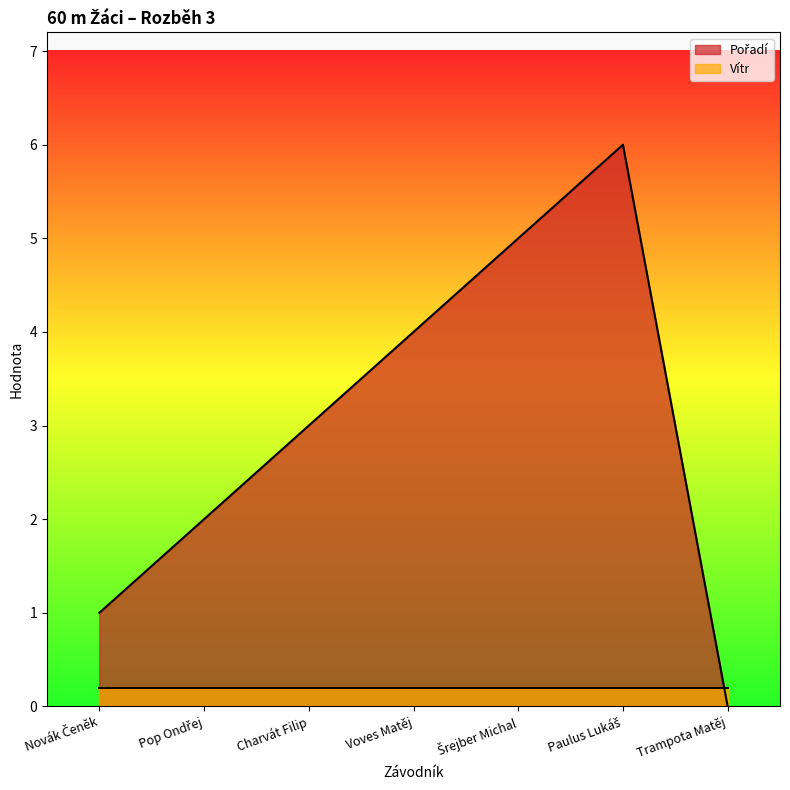

Which has a higher value, Charvát Filip or Voves Matěj?

Voves Matěj